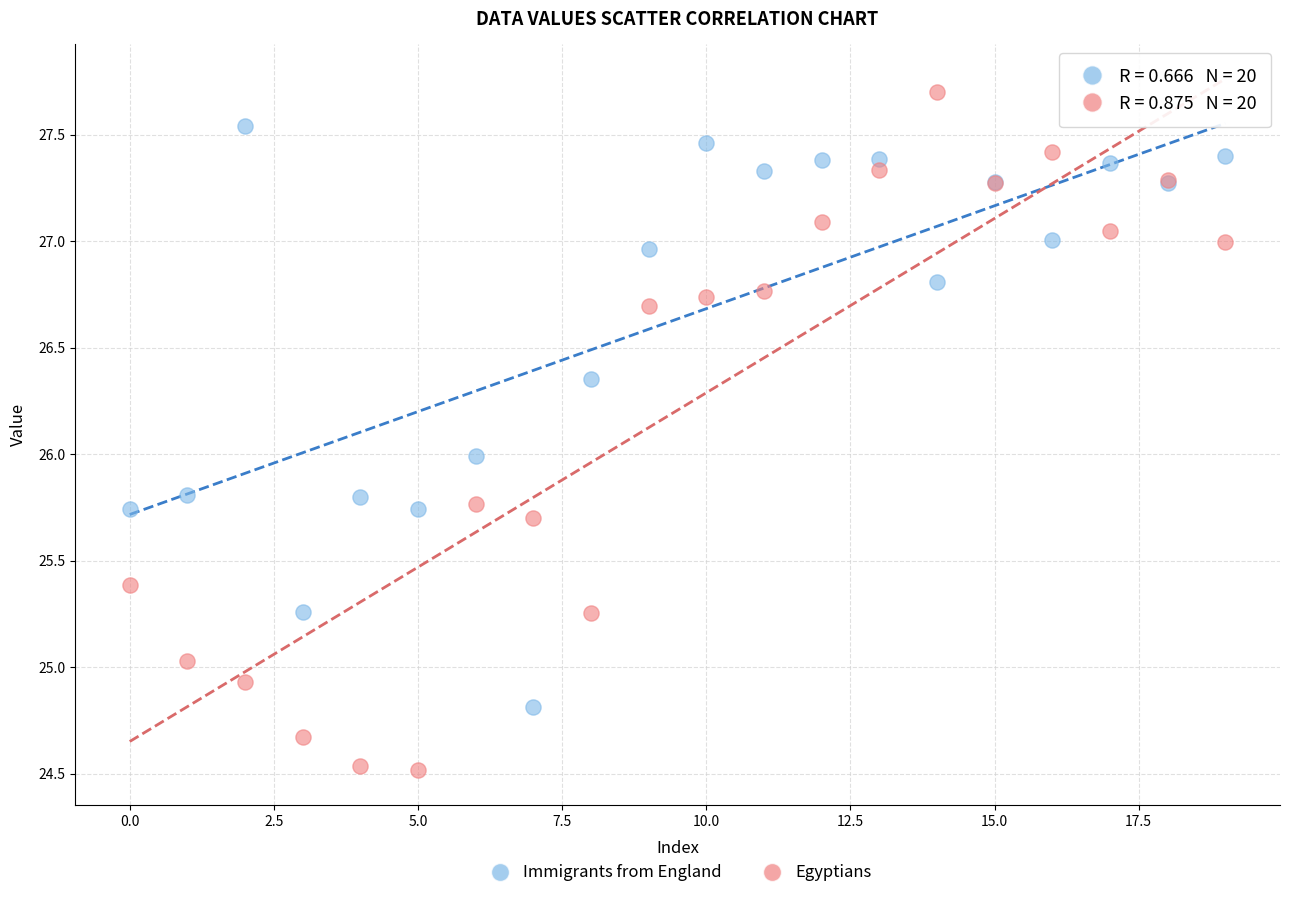

What are all the series names shown in the legend?

Immigrants from England, Egyptians